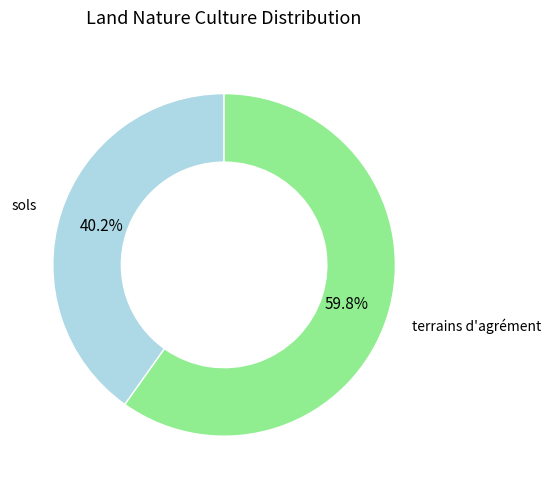

Is there any slice that represents more than half of the pie?

Yes